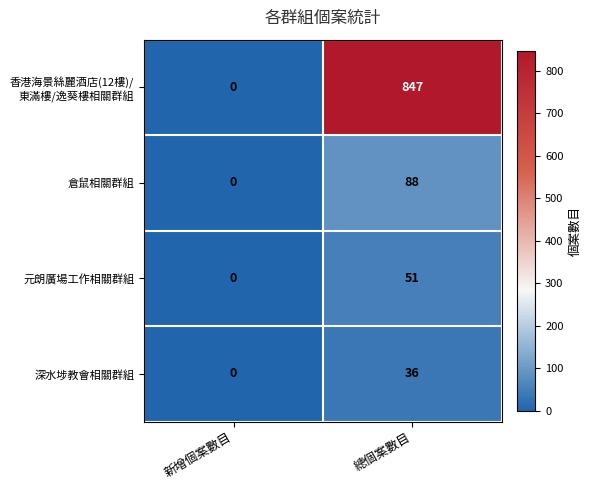

What value does the 深水埗教會相關群組 series have at 總個案數目, to the nearest 5?

35